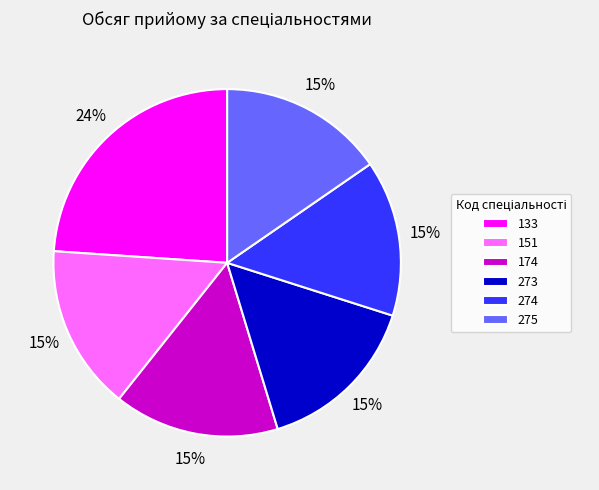

What is the largest slice in the pie chart?

133